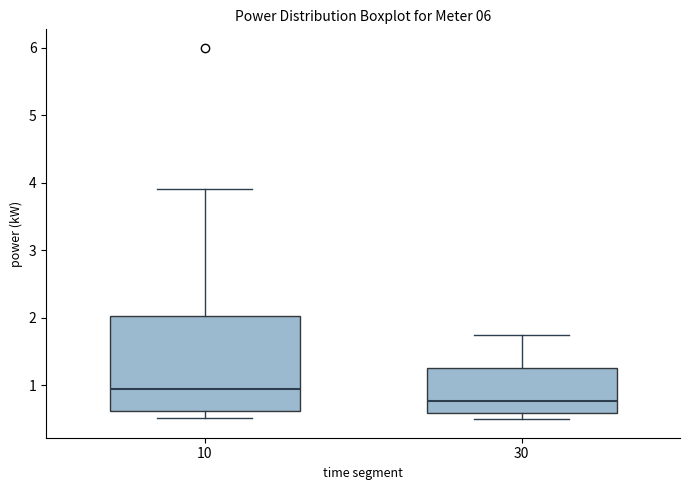

Which box is the tallest, from its lower edge to its upper edge?

10